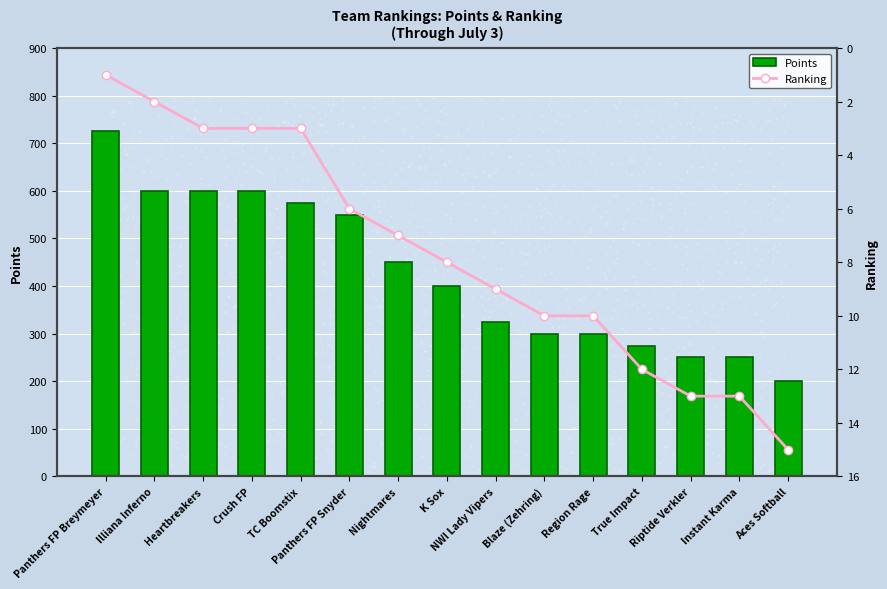

At how many categories does at least one series exceed 27?

15